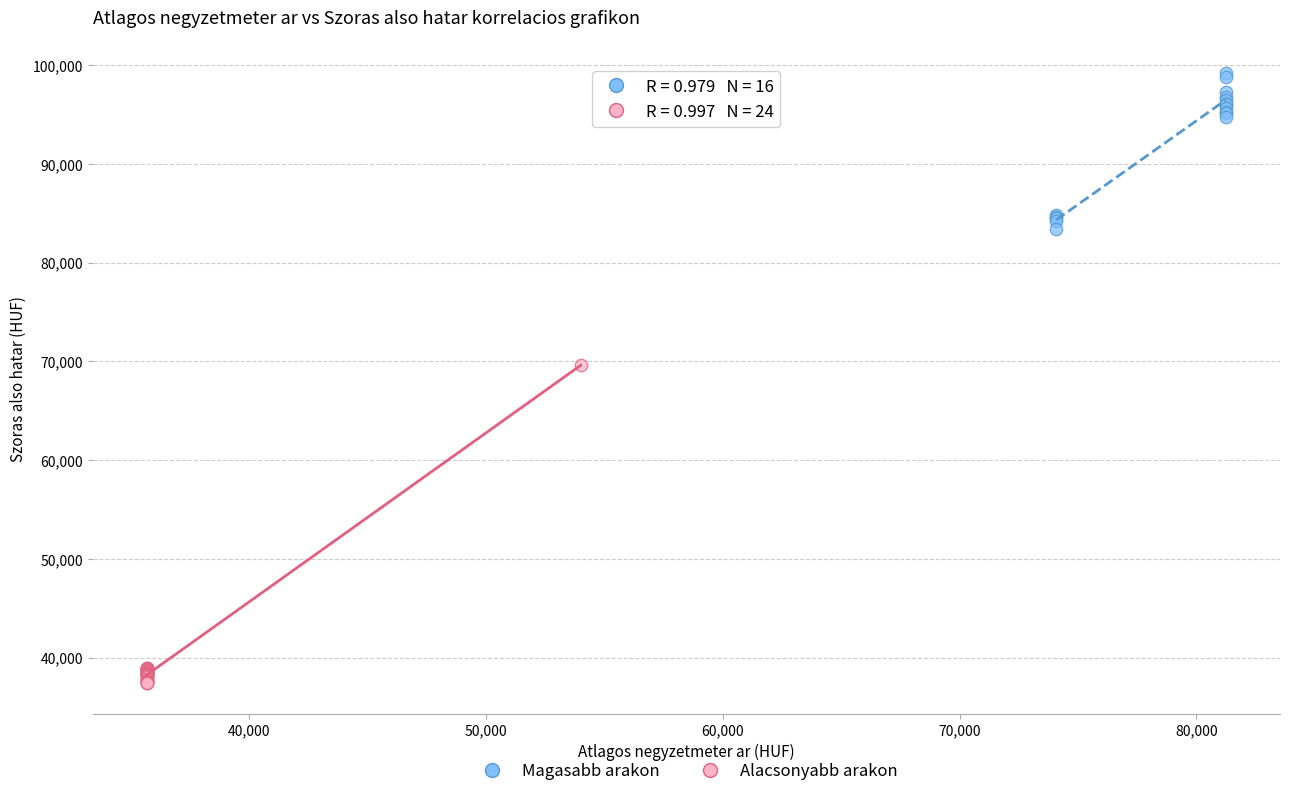

Which series contains the highest Y value?

Magasabb arakon